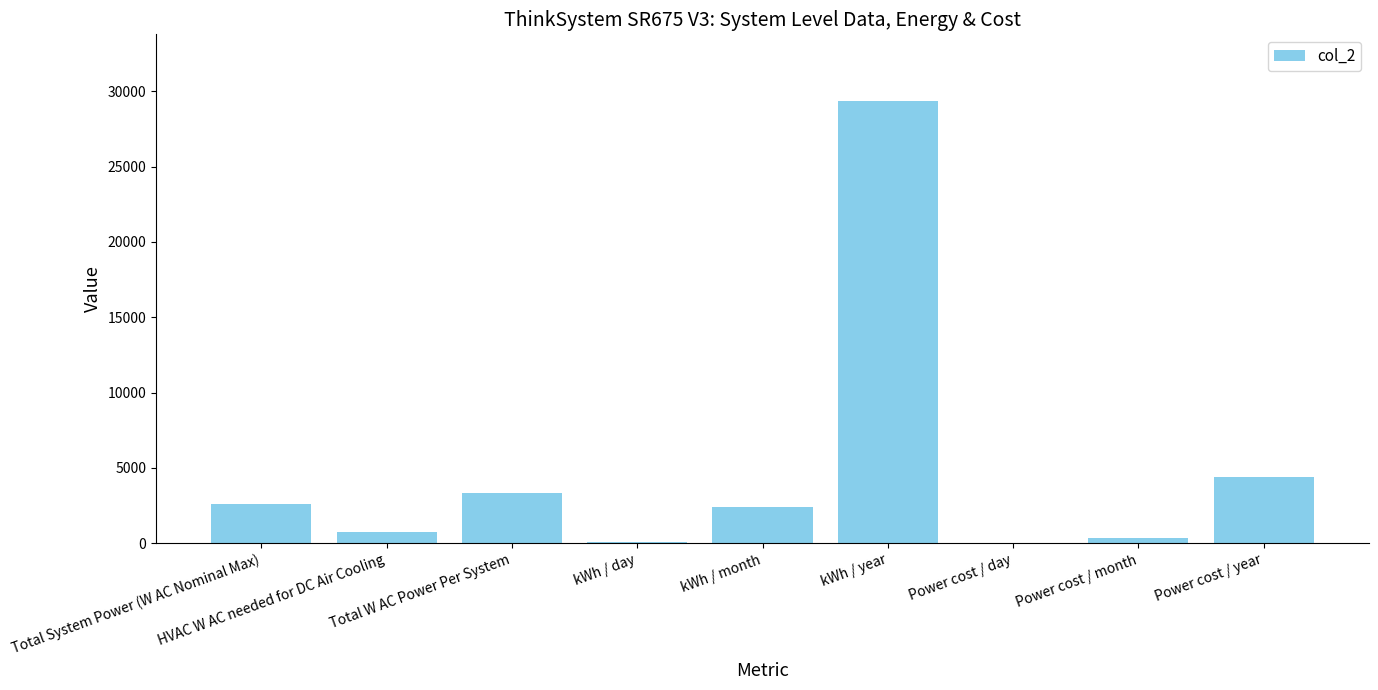

What is the maximum value shown in the chart?

29379.1